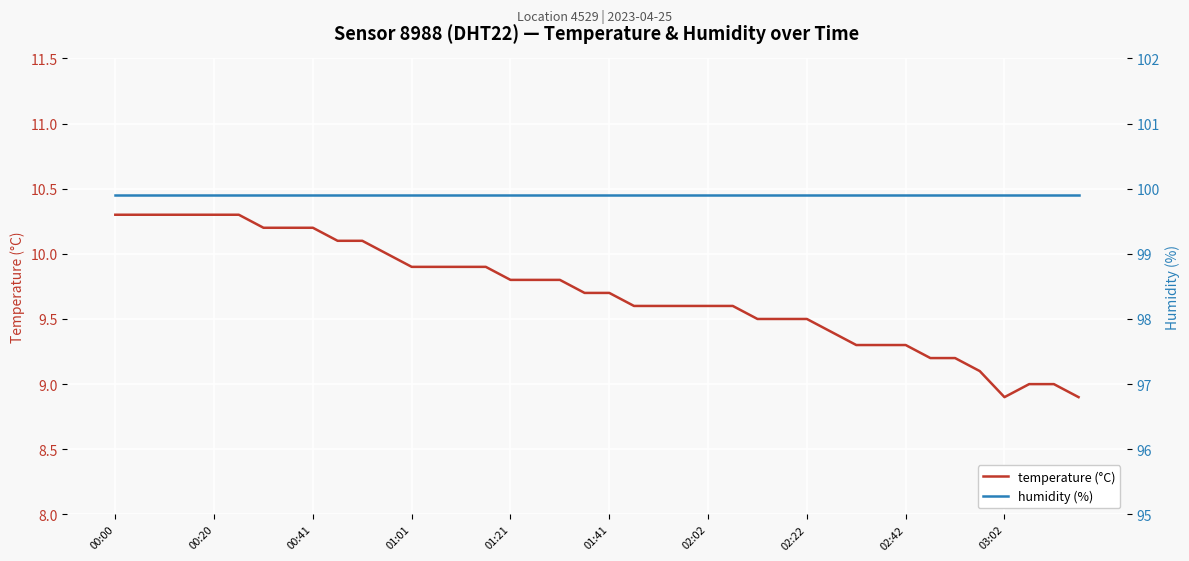

What are all the series names shown in the legend?

temperature (°C), humidity (%)